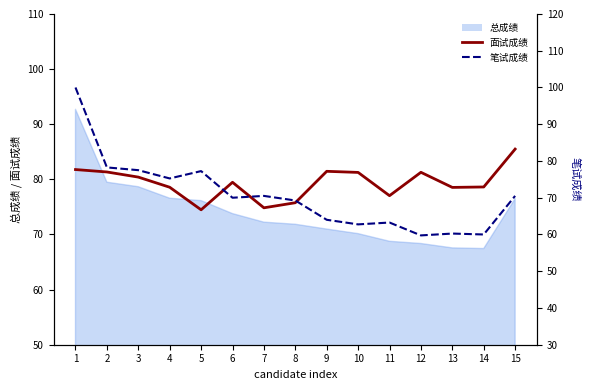

How many interior local valleys does the 面试成绩 series have?

4